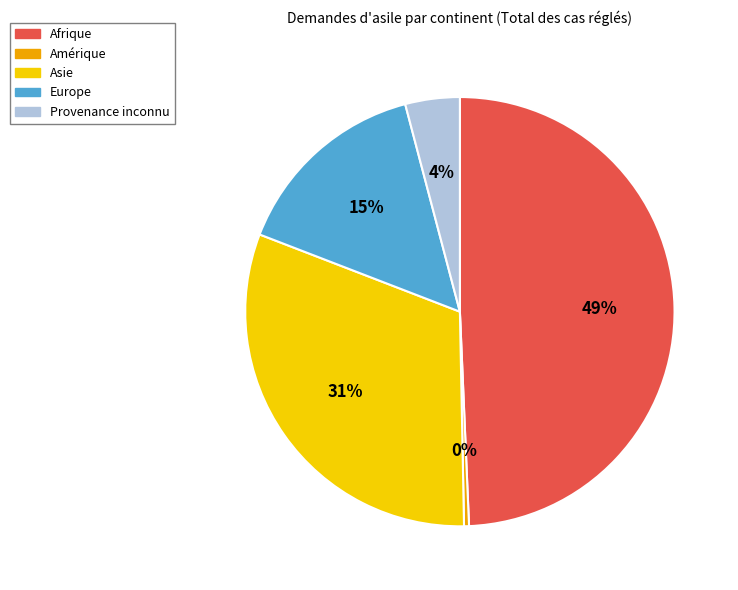

Count the number of slices in the pie.

5